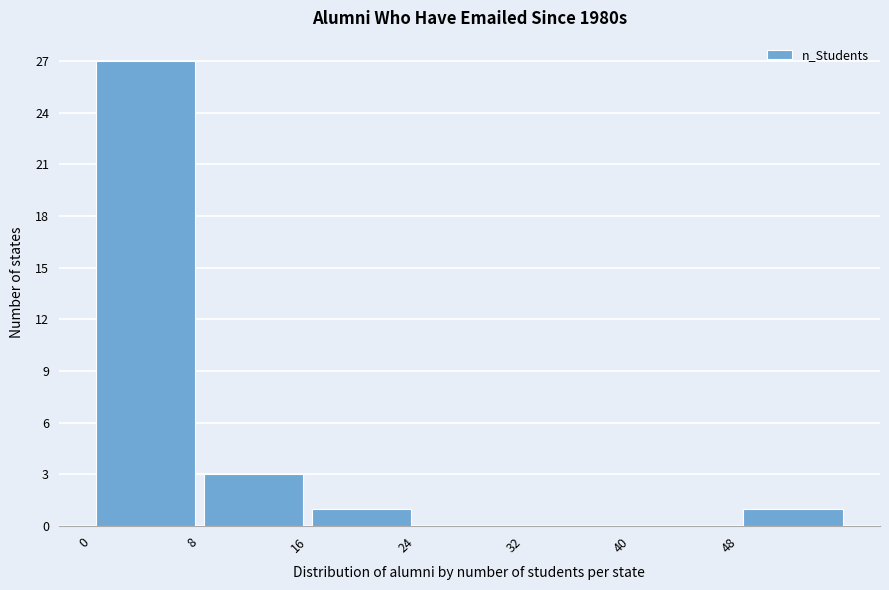

Reading left to right, list every bar in this chart as the range it spans on the x-axis followed by its height. The values are not printed on the chart, so give them approximately, as read against the axis.

0 to 8: 27
8 to 16: 3
16 to 24: 1
24 to 32: 0
32 to 40: 0
40 to 48: 0
48 to 56: 1